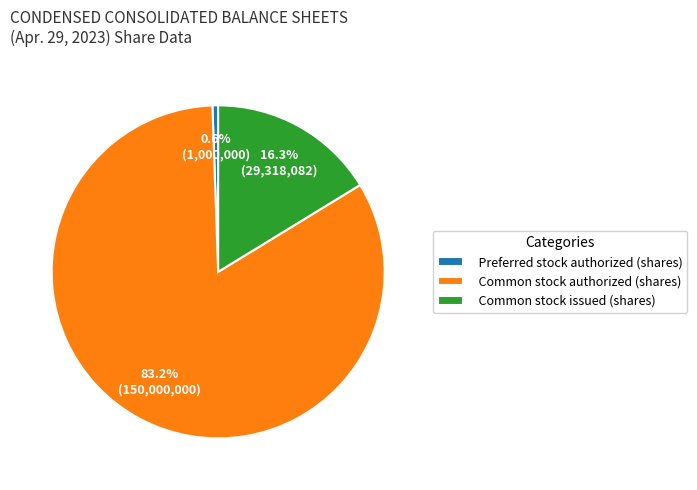

Between Preferred stock authorized (shares) and Common stock issued (shares), which is larger?

Common stock issued (shares)